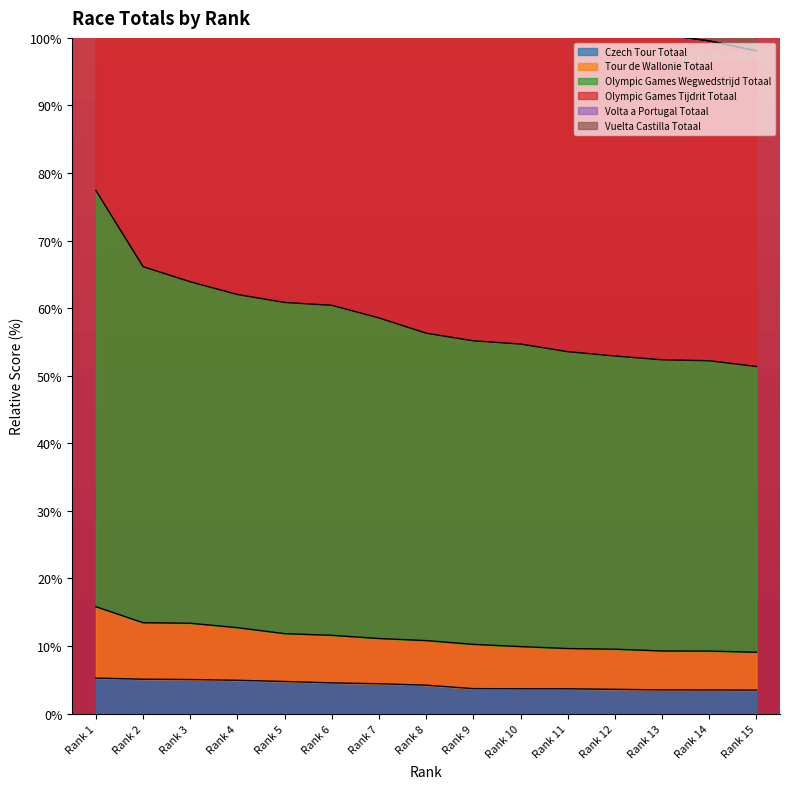

What is the maximum value for Czech Tour Totaal?

5.3